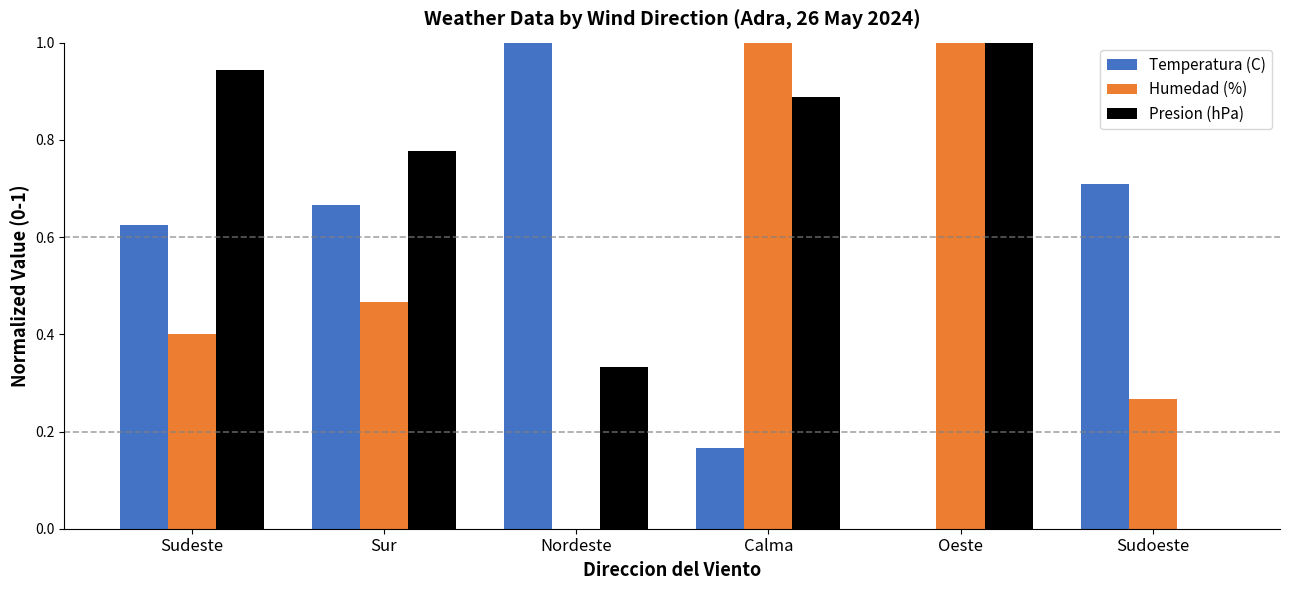

Which series changed the most between Sur and Nordeste?

Humedad (%)